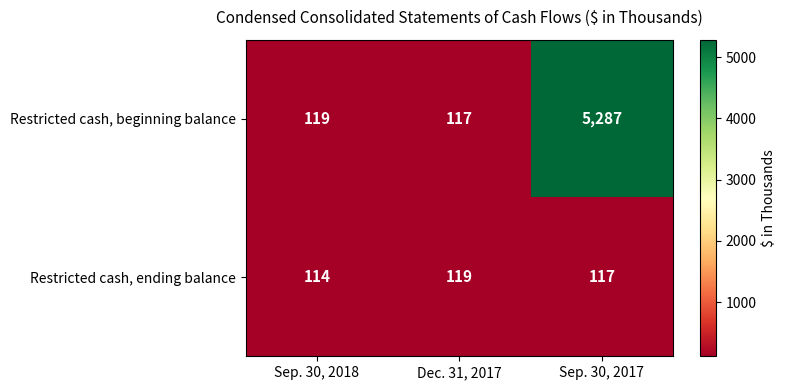

At which category is the sum across all series the highest?

Sep. 30, 2017